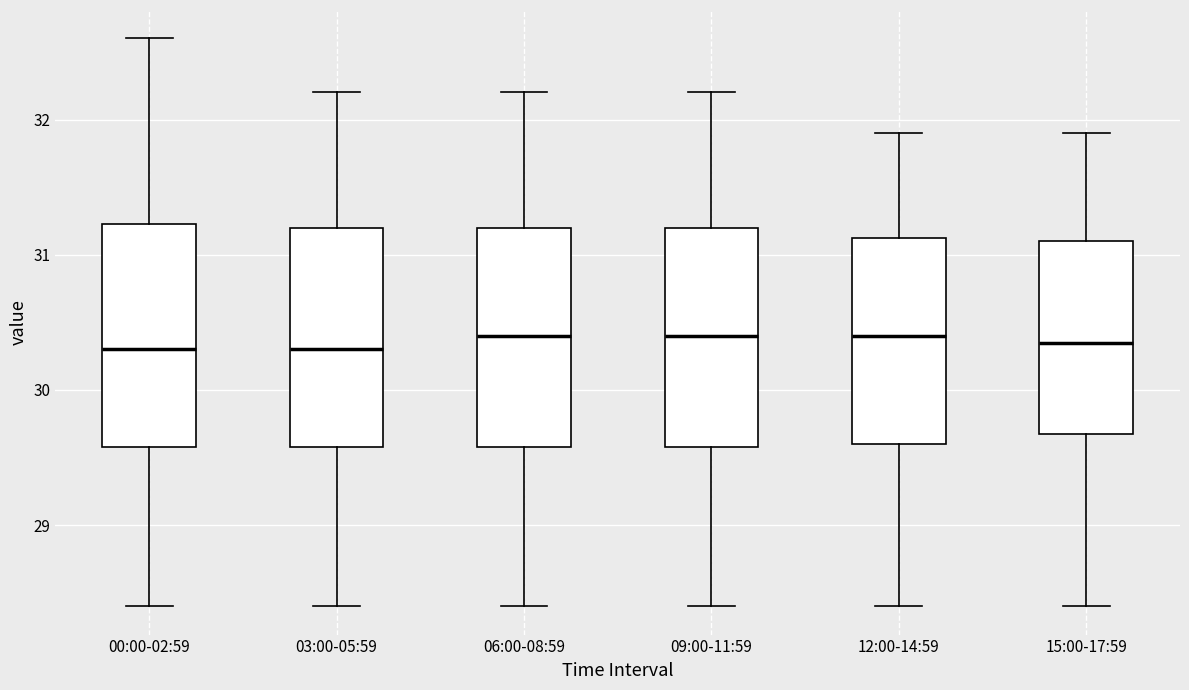

Reading left to right, read every box against the y-axis: the position of its median line, the range the box covers, and the ends of its whiskers. The values are not printed on the chart, so give them approximately, as read against the axis.

00:00-02:59: median 30.3, box 29.6 to 31.2, whiskers 28.4 to 32.6
03:00-05:59: median 30.3, box 29.6 to 31.2, whiskers 28.4 to 32.2
06:00-08:59: median 30.4, box 29.6 to 31.2, whiskers 28.4 to 32.2
09:00-11:59: median 30.4, box 29.6 to 31.2, whiskers 28.4 to 32.2
12:00-14:59: median 30.4, box 29.6 to 31.1, whiskers 28.4 to 31.9
15:00-17:59: median 30.4, box 29.7 to 31.1, whiskers 28.4 to 31.9